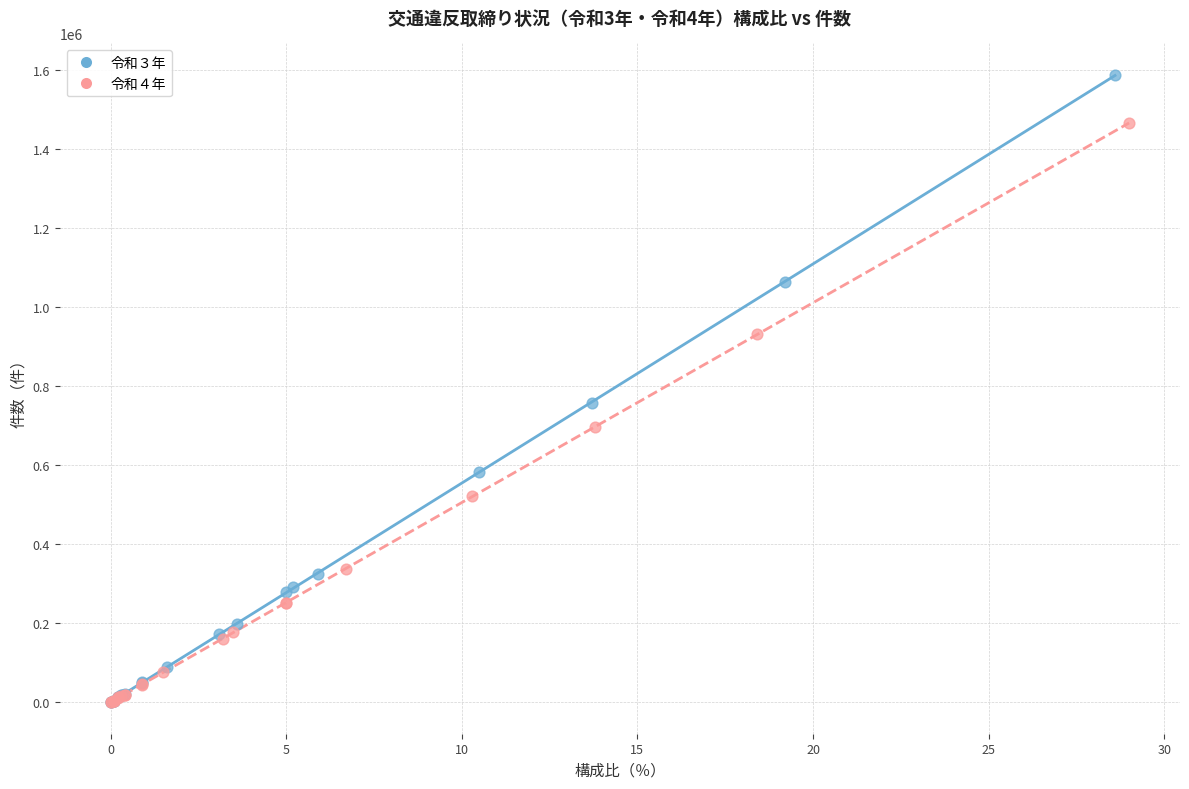

Which series reaches the maximum Y coordinate?

令和３年